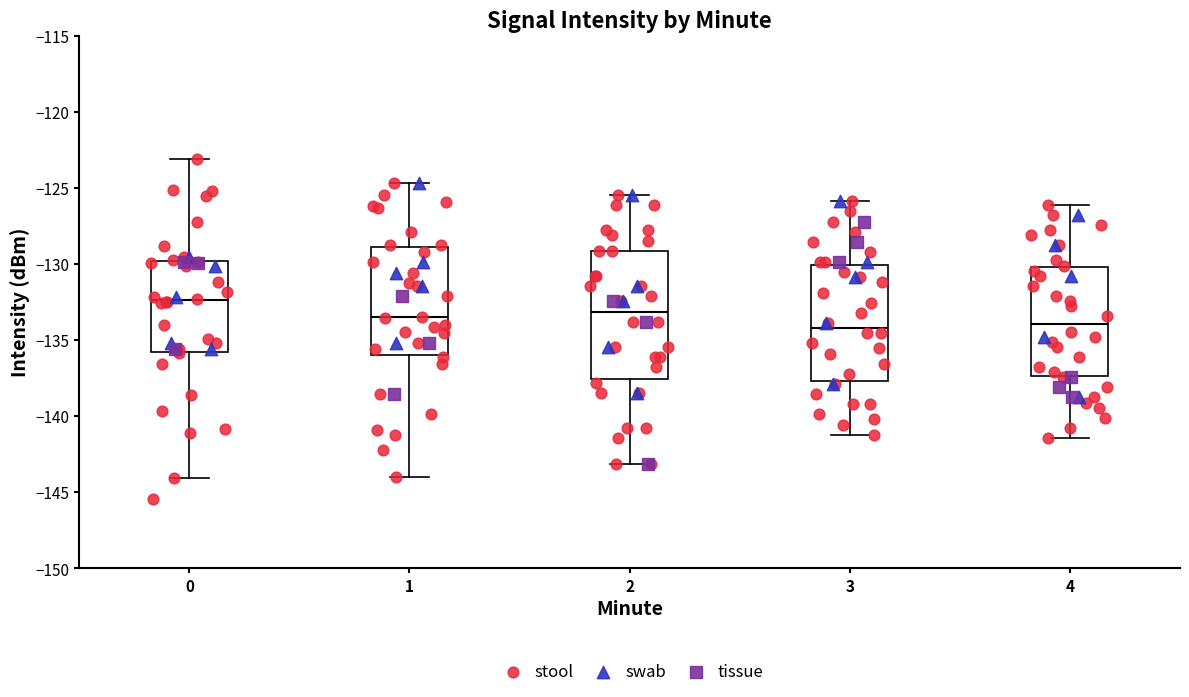

Comparing the boxes themselves (not the whiskers), which one is the tallest?

2